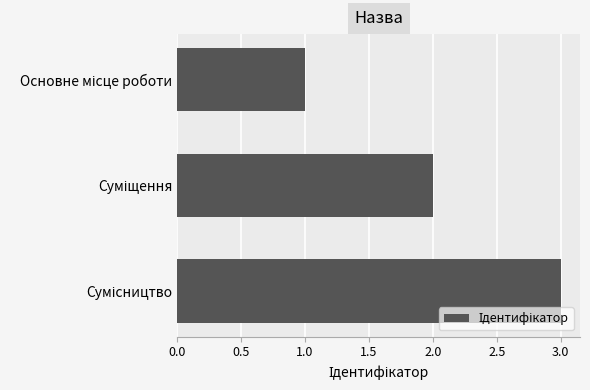

How many data points are less than 2?

1